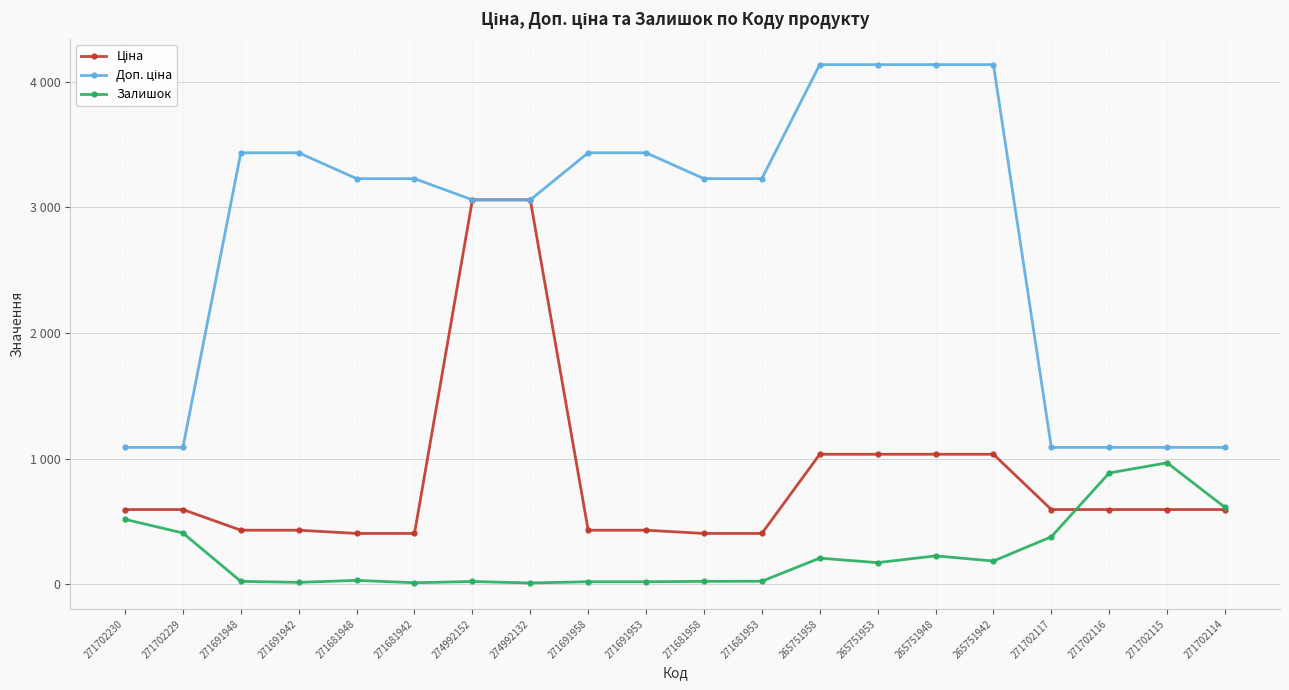

Is this an area chart (filled region under the line)?

No